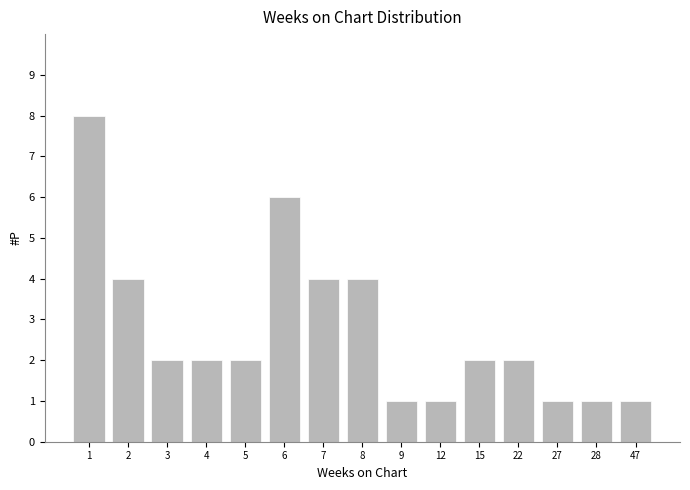

Which category has the highest value across all series?

1